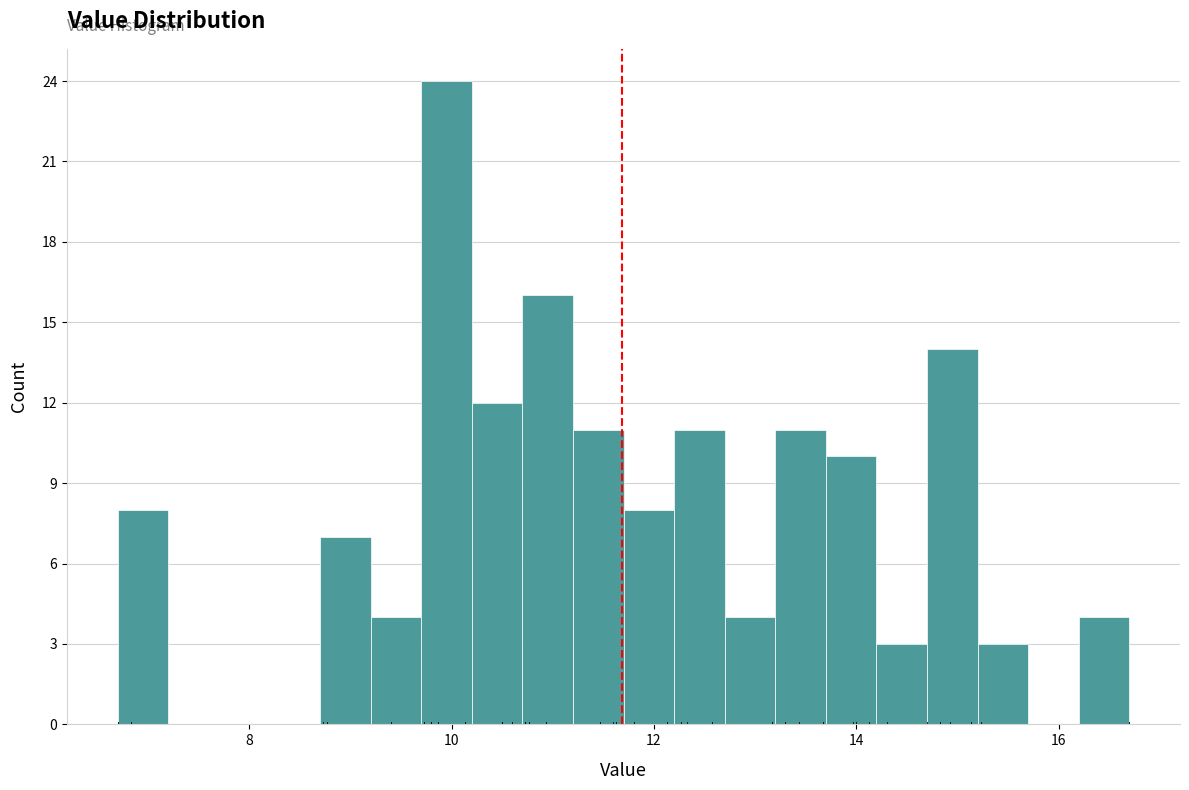

Around what value on the x-axis is the tallest bar? Give the approximate position of its centre, as read against the axis.

10.0